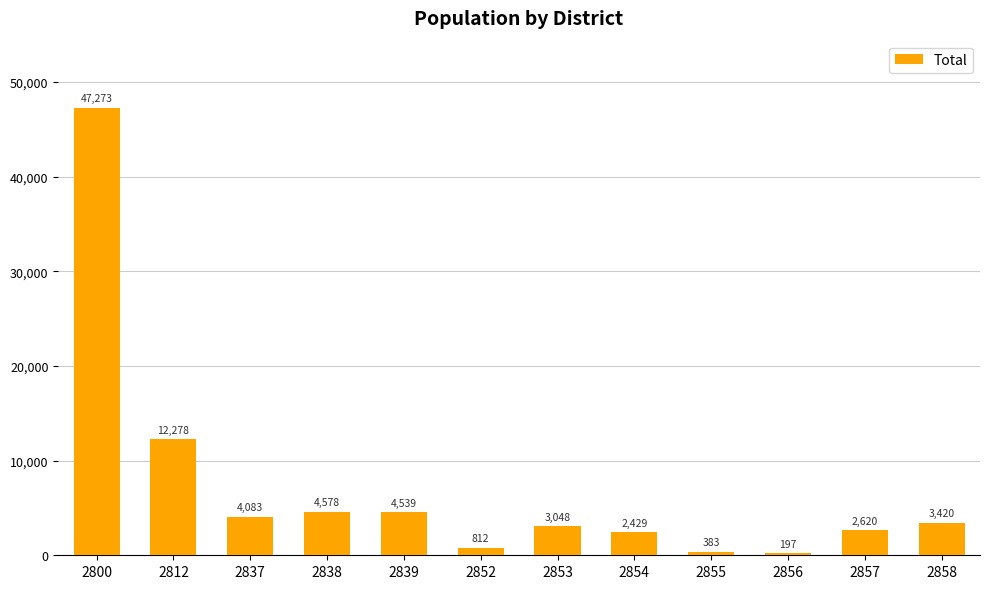

What is the difference between the values at 2855 and 2857?

2237